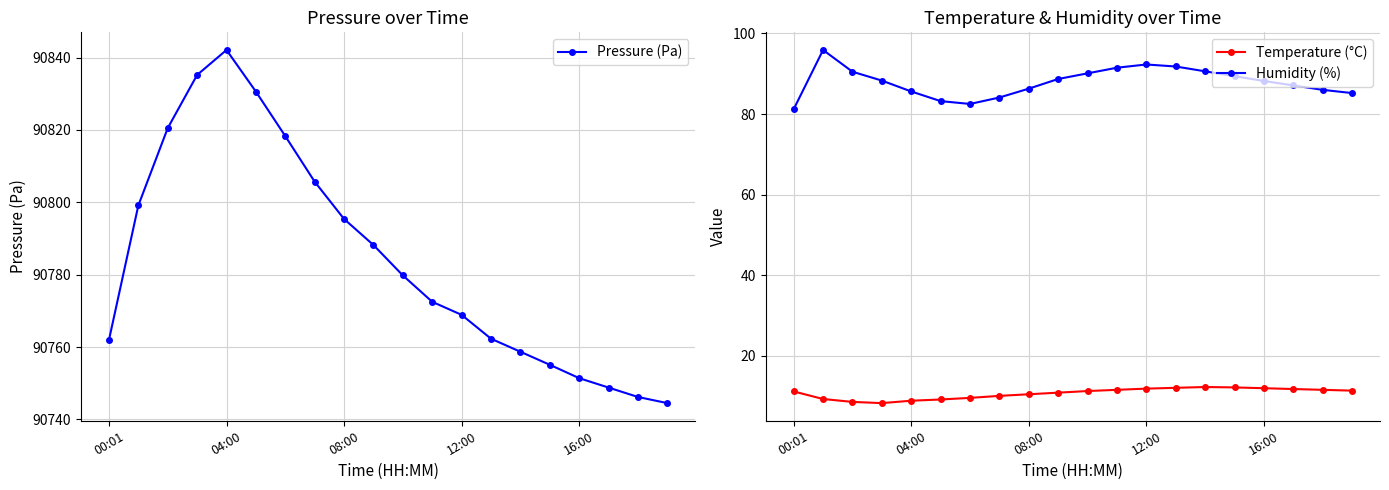

What is the sum of all Humidity (%) values?

1758.5